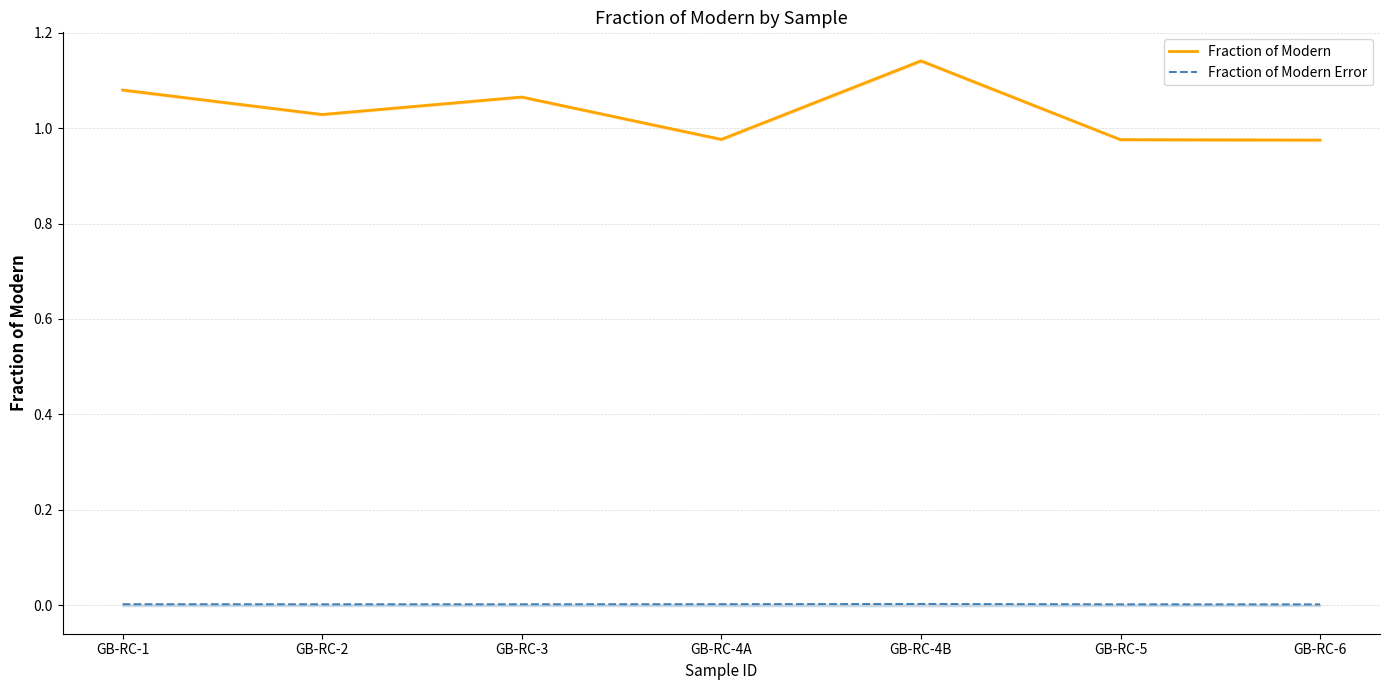

The Fraction of Modern series shows 0.7 at GB-RC-4B. True or false?

False